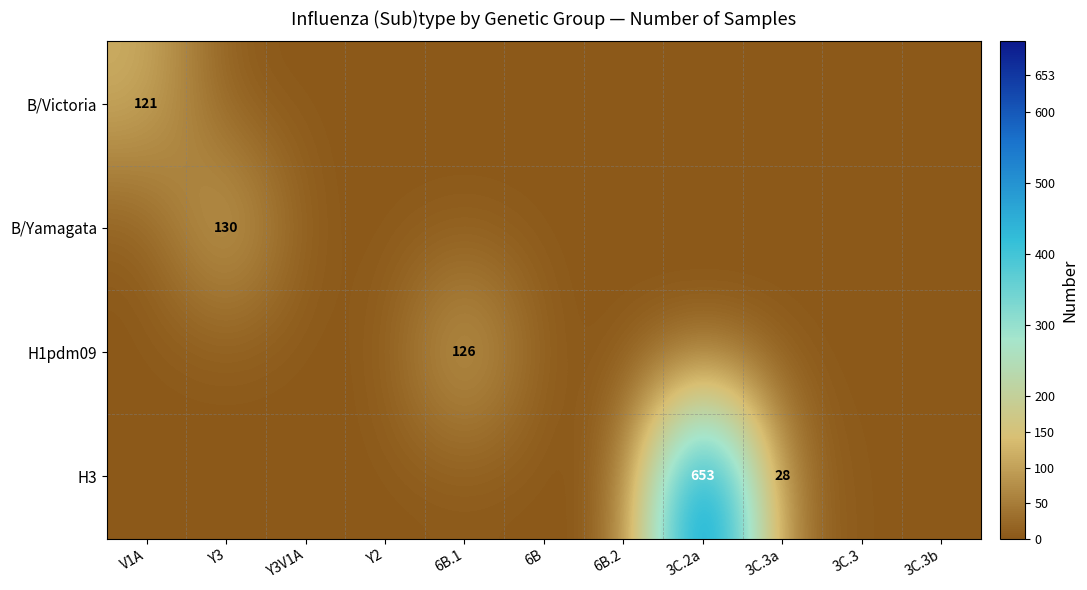

The H3 series shows 28 at 3C.3a. True or false?

True